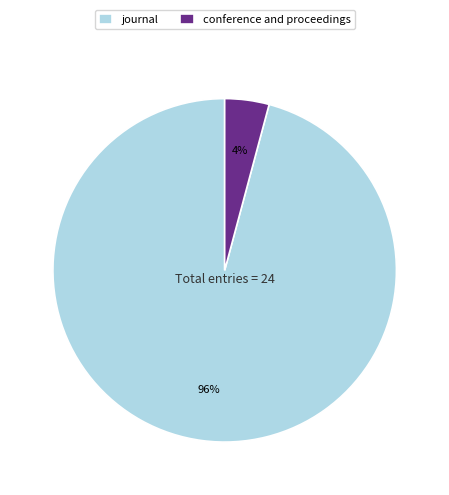

Does conference and proceedings represent more than half of the total?

No